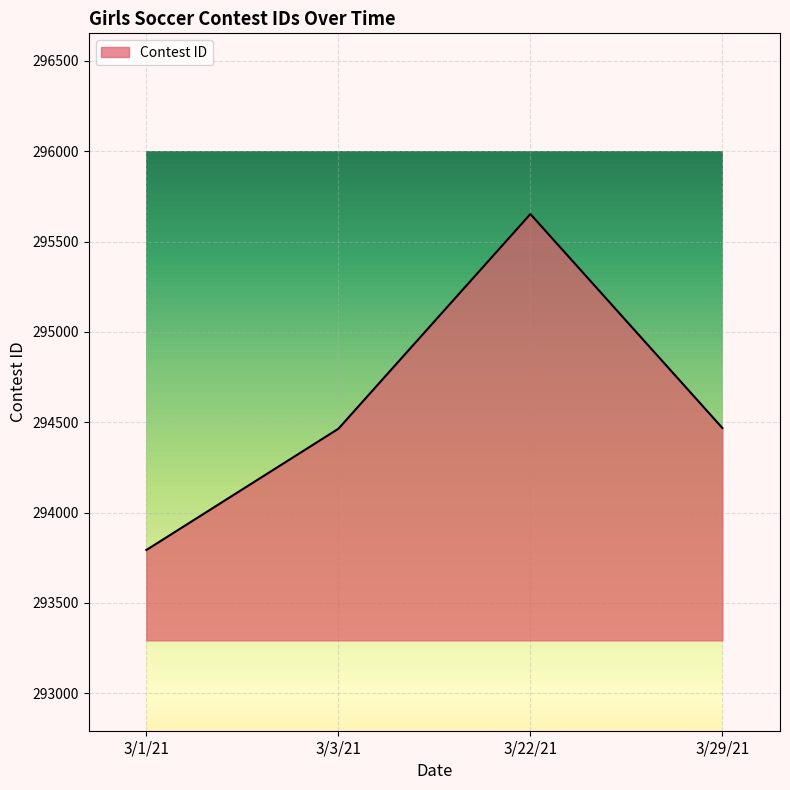

Approximately how many times larger is the value at 3/1/21 compared to 3/22/21?

1.0